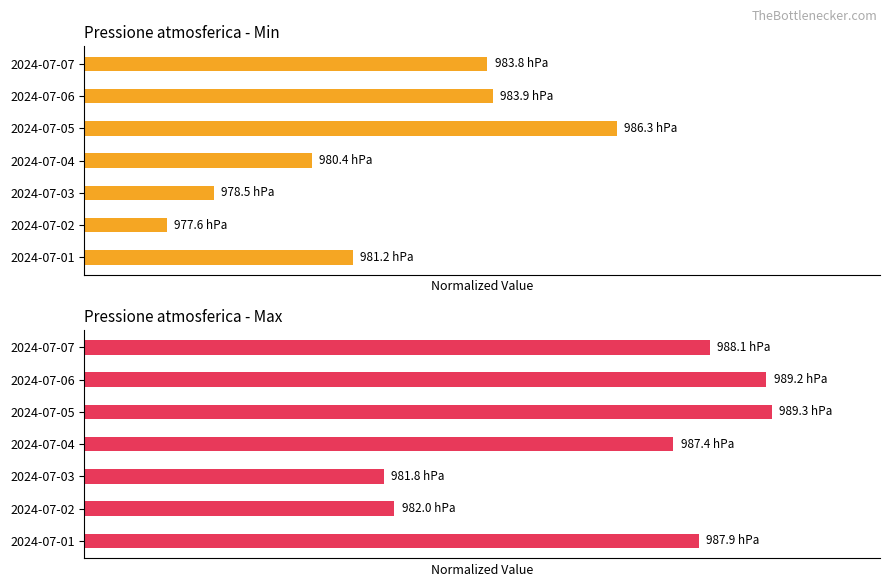

Are the bars horizontal?

Yes